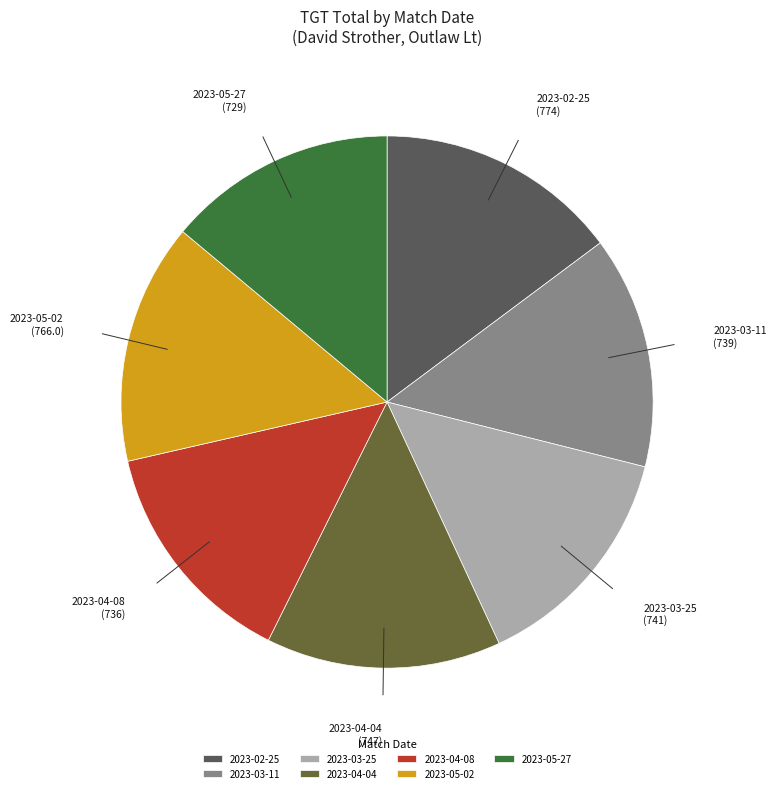

True or false: 2023-05-02 accounts for 6% of the total.

False